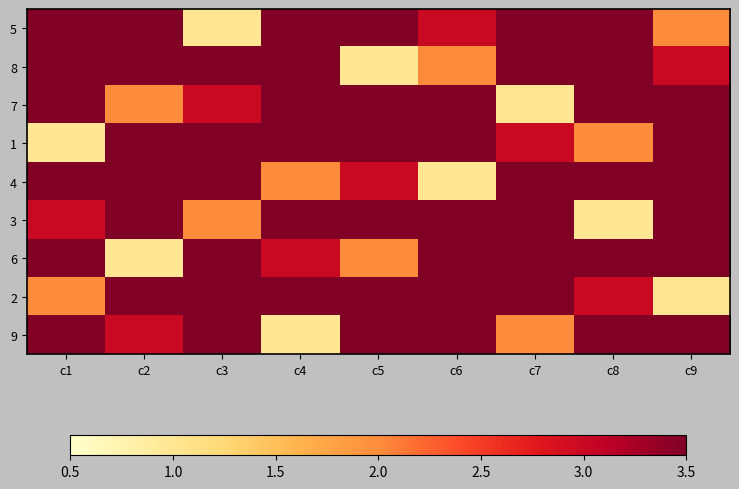

At how many categories does at least one series exceed 5?

9